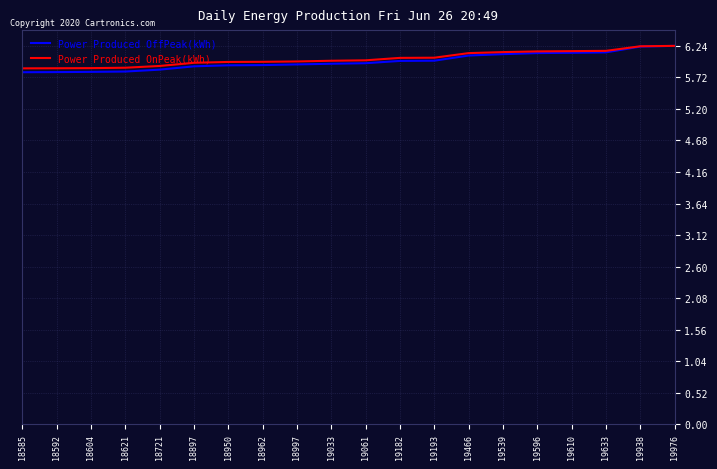

How many lines are shown in the chart?

2